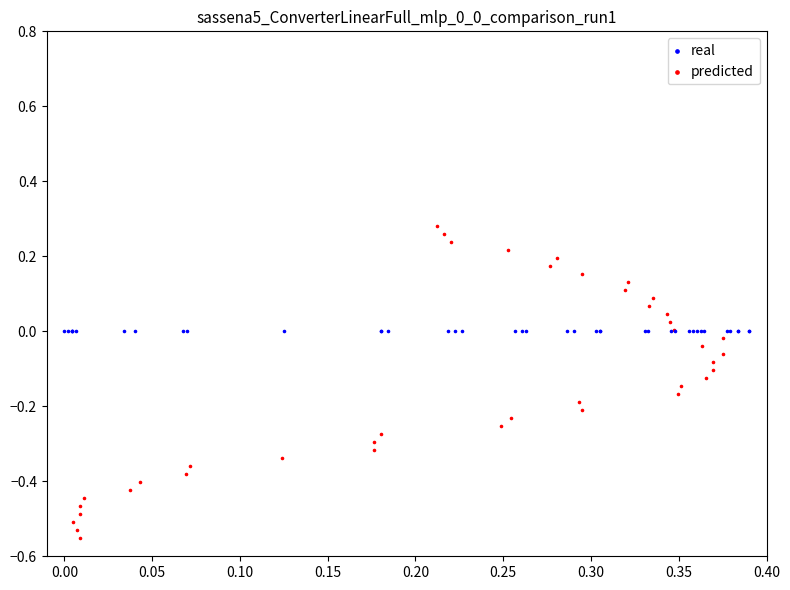

Which series contains the highest Y value?

predicted